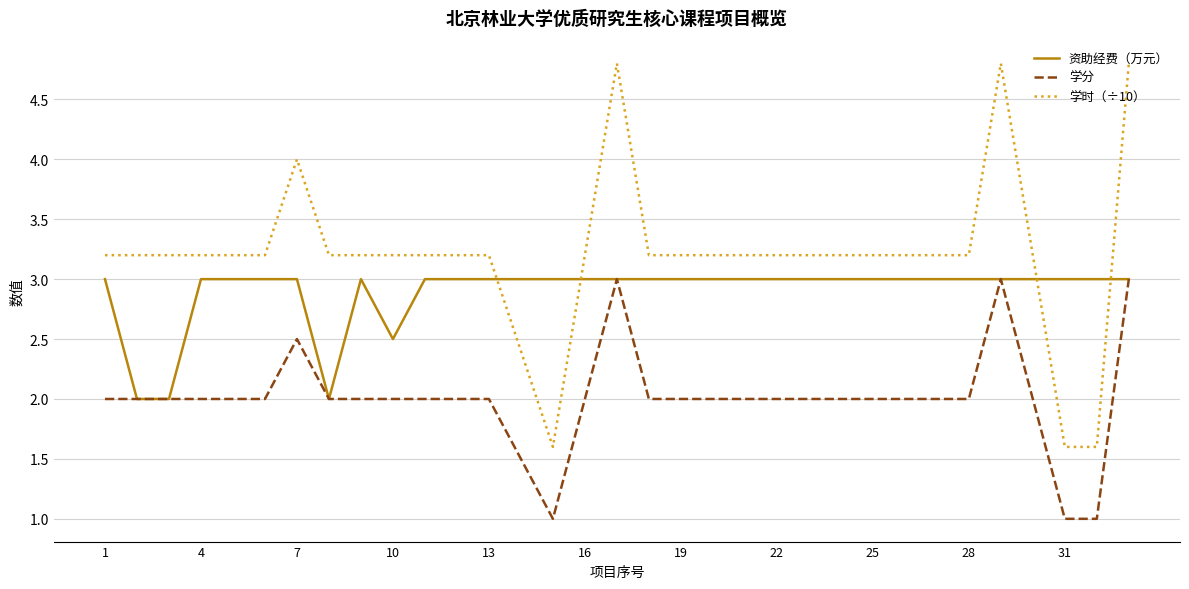

True or false: 学时（÷10） and 学分 intersect in this chart.

False